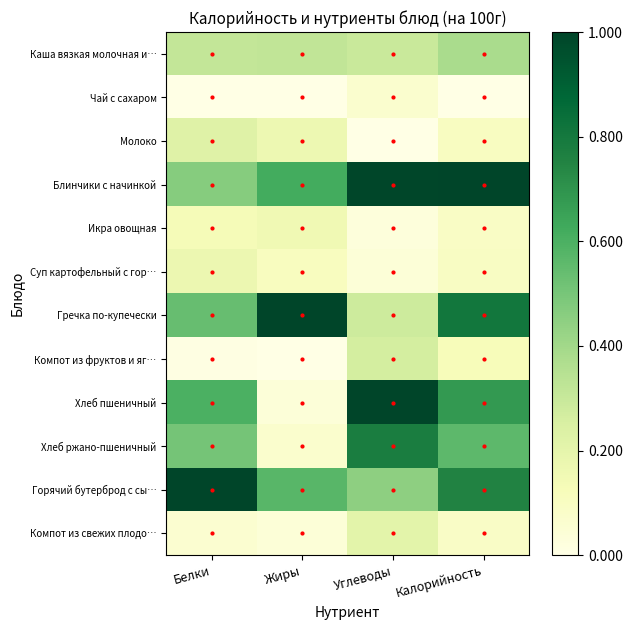

What is the greatest value displayed?

1.0